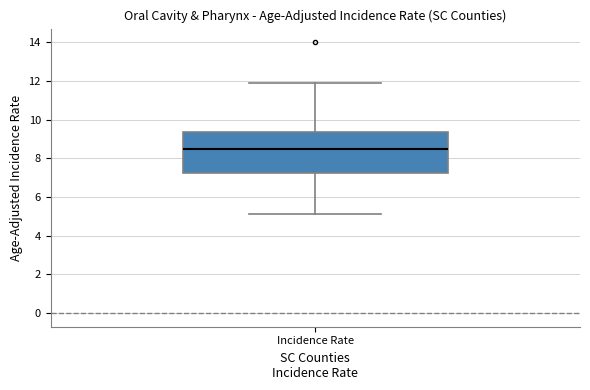

Transcribe this box plot: give where the median line is, the range the box spans, and where the two whiskers end, as read against the y-axis. The values are not printed on the chart, so give them approximately, as read against the axis.

median 8.6, box 7.2 to 9.4, whiskers 5.2 to 12.0